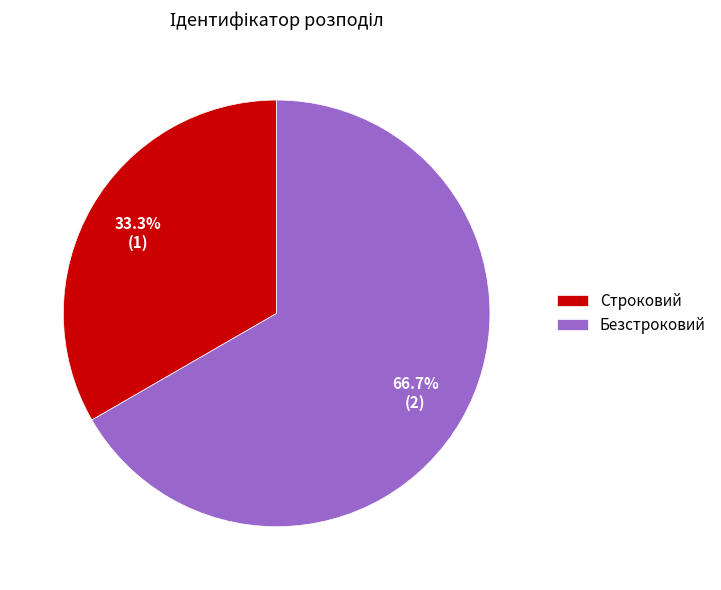

To the nearest percent, what is the combined percentage of Безстроковий and Строковий?

100%